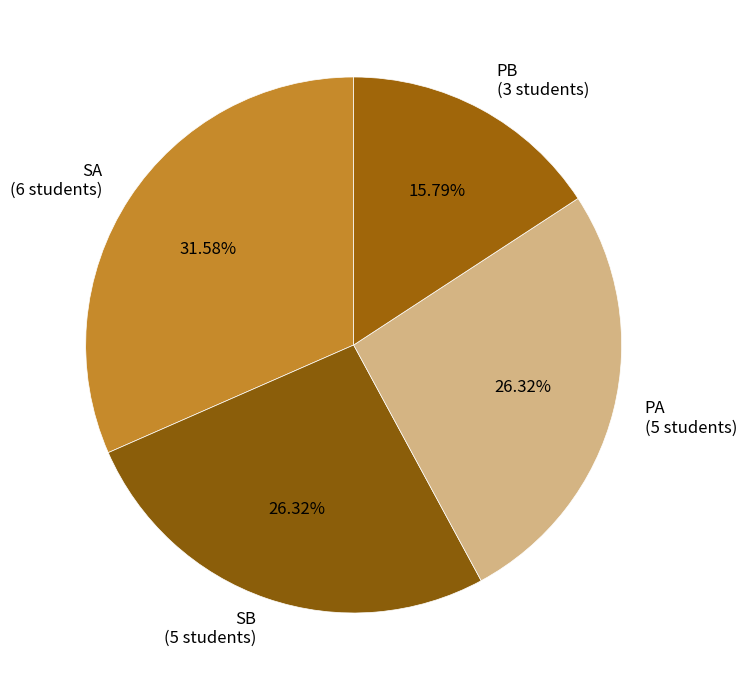

How many segments does this pie chart have?

4